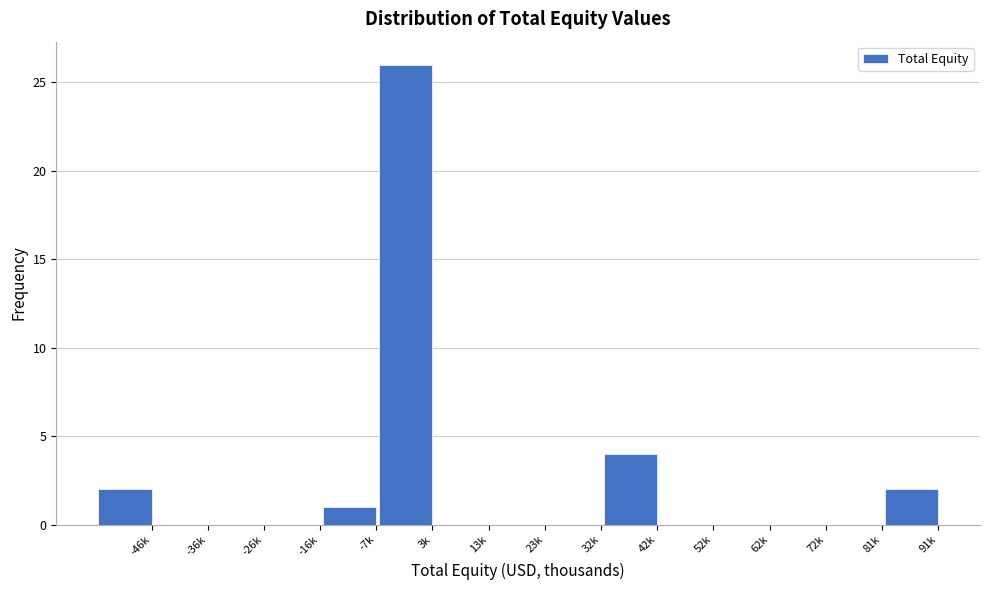

Reading left to right, what are all the values shown in this chart?

-46k=2	-36k=0	-26k=0	-16k=0	-7k=1	3k=26	13k=0	23k=0	32k=0	42k=4	52k=0	62k=0	72k=0	81k=0	91k=2